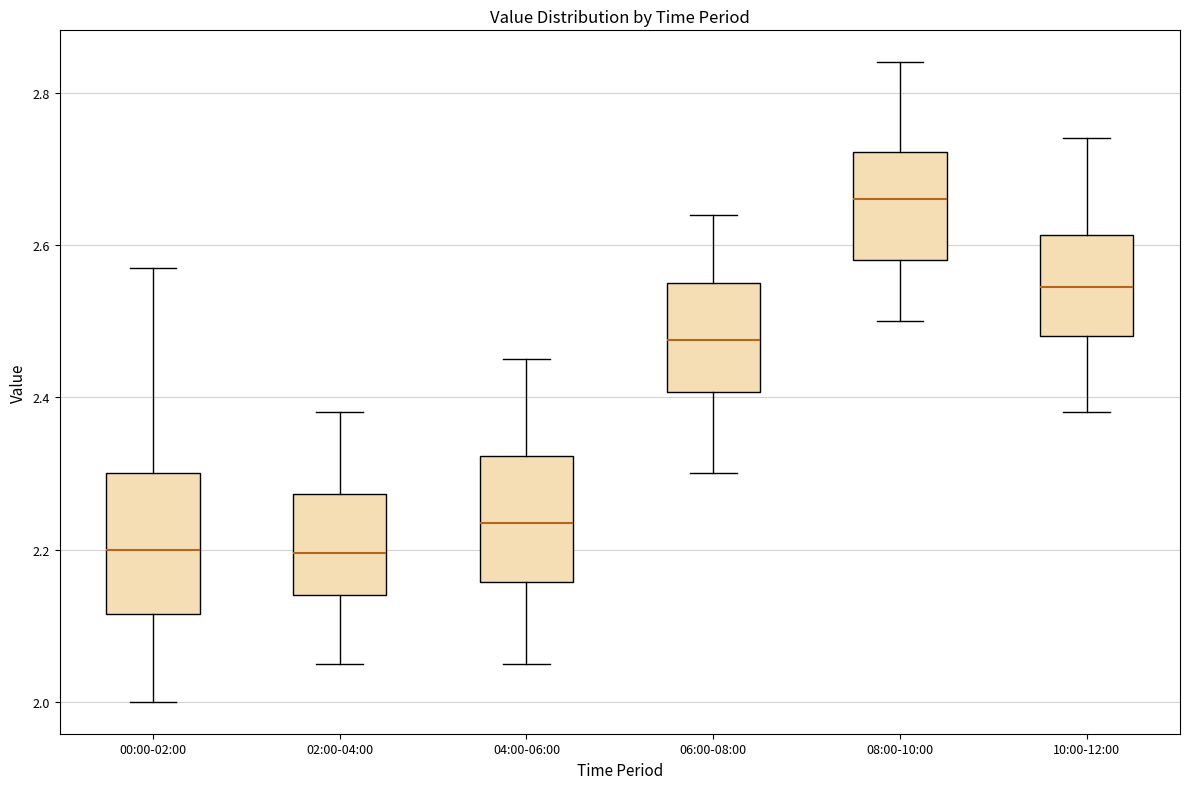

Where does the upper whisker of the box for 04:00-06:00 end on the y-axis? The values are not printed on the chart, so give them approximately, as read against the axis.

2.46